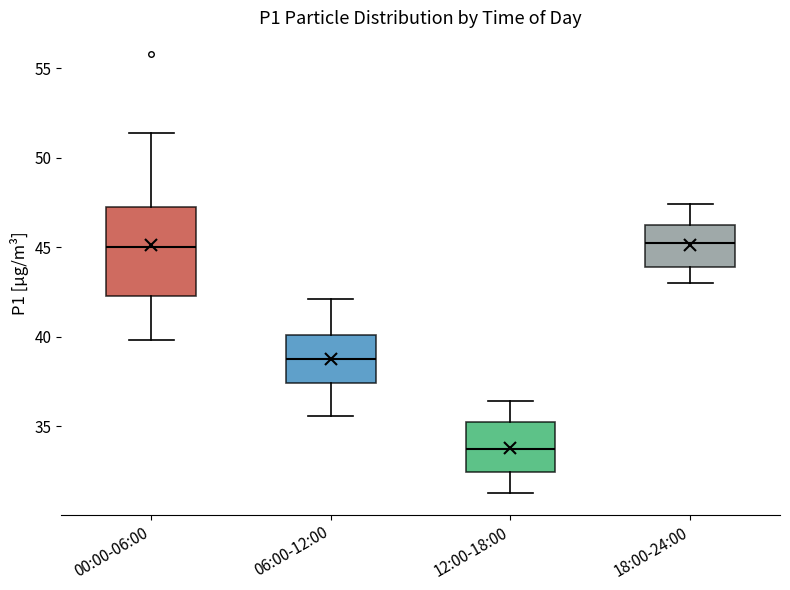

Which box is the tallest, from its lower edge to its upper edge?

00:00-06:00